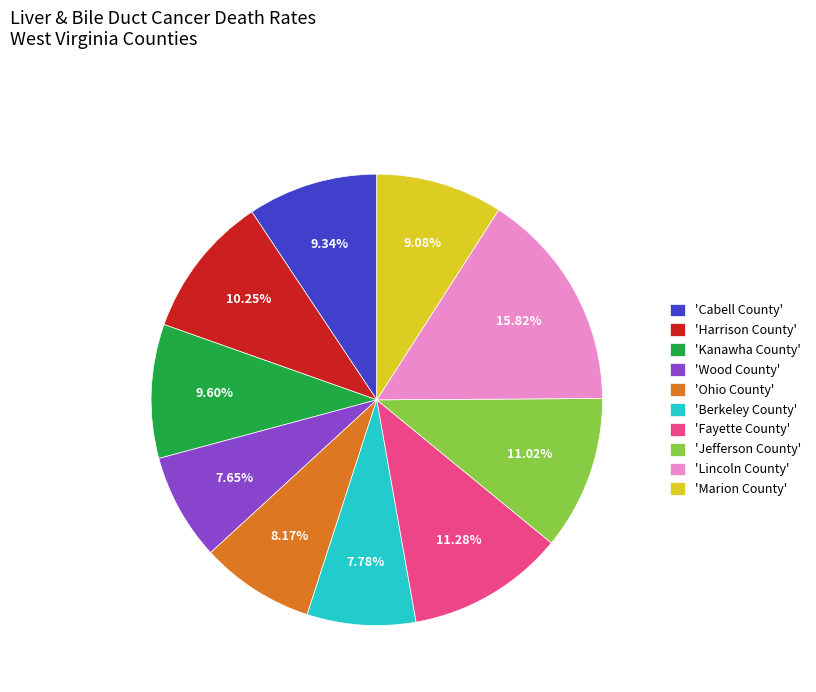

Is the sum of 'Kanawha County' and 'Marion County' greater than half?

No